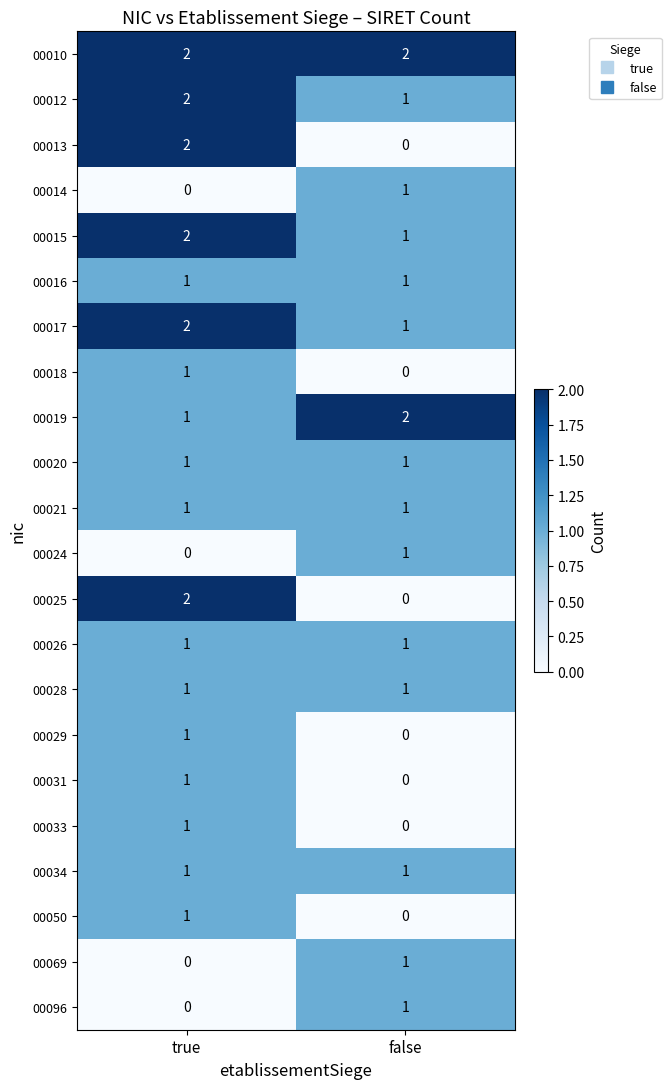

What is the sum of all 00019 values?

3